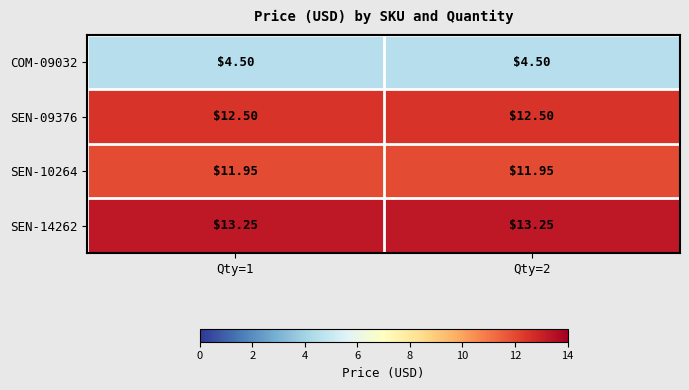

Is the value of COM-09032 at Qty=2 greater than the value of SEN-10264 at Qty=1?

No